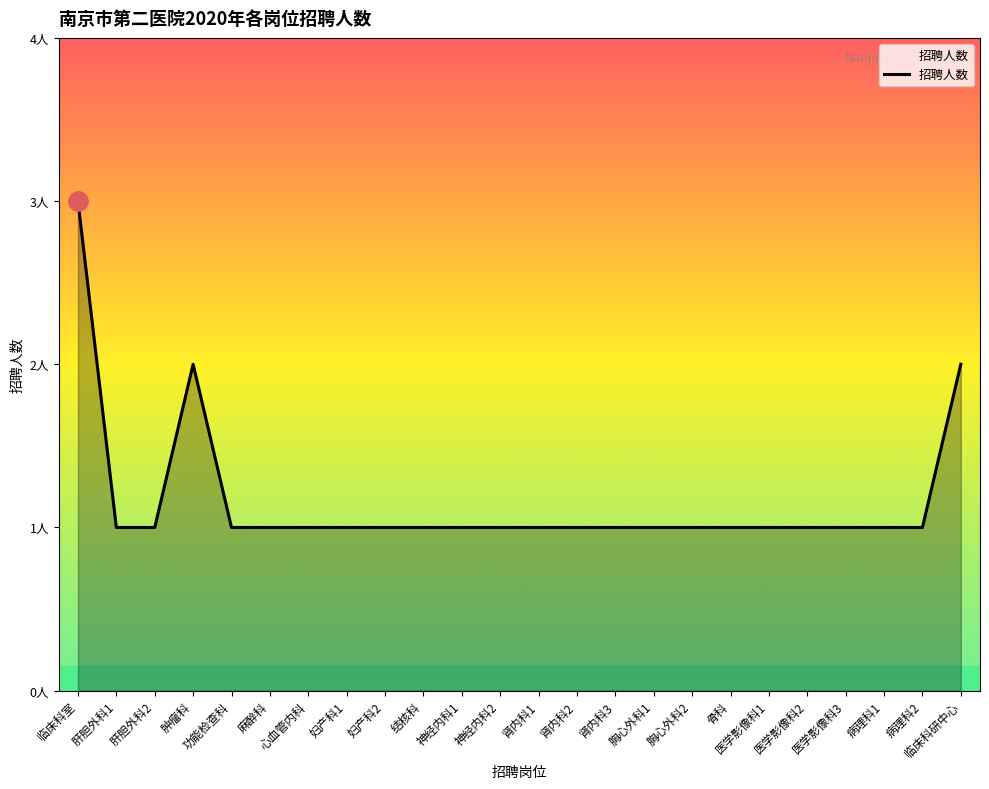

The value at 结核科 is 0. True or false?

False